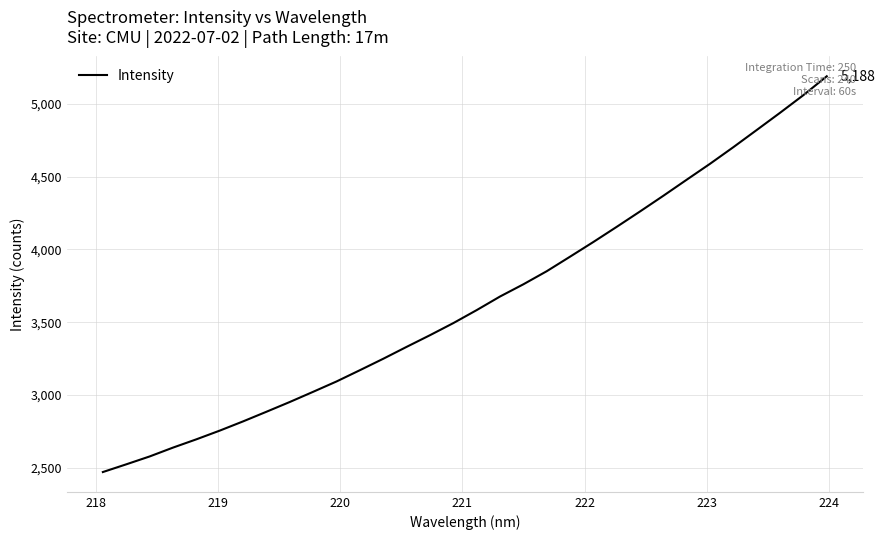

What is the difference between the maximum and minimum values?

2717.7